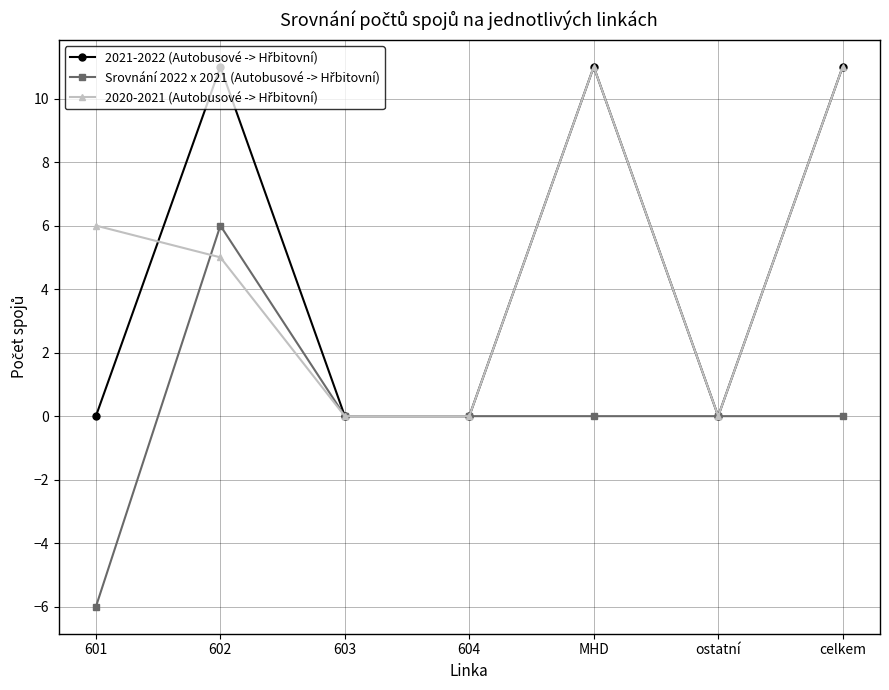

What is the total value across all series at celkem?

22